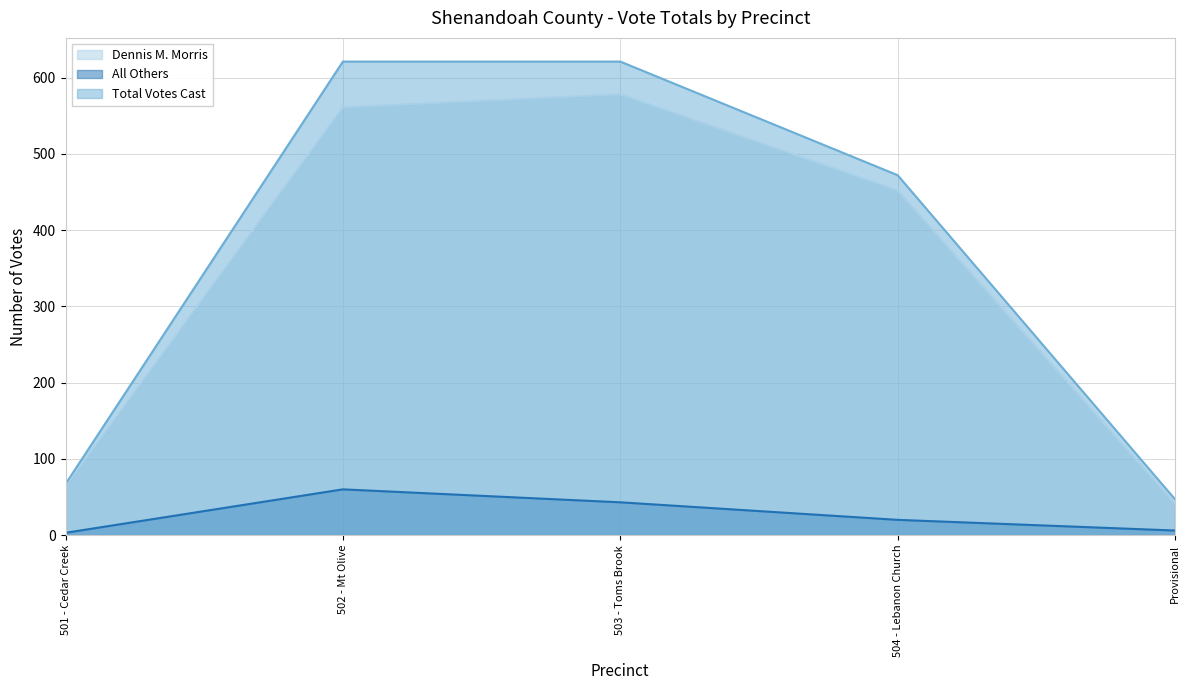

What position from the right is Provisional?

1